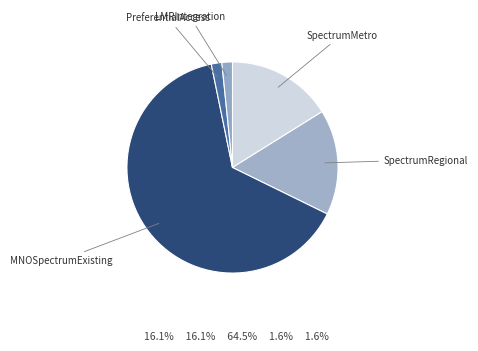

Do MNOSpectrumExisting and LMRIntegration together represent more than half of the pie?

Yes